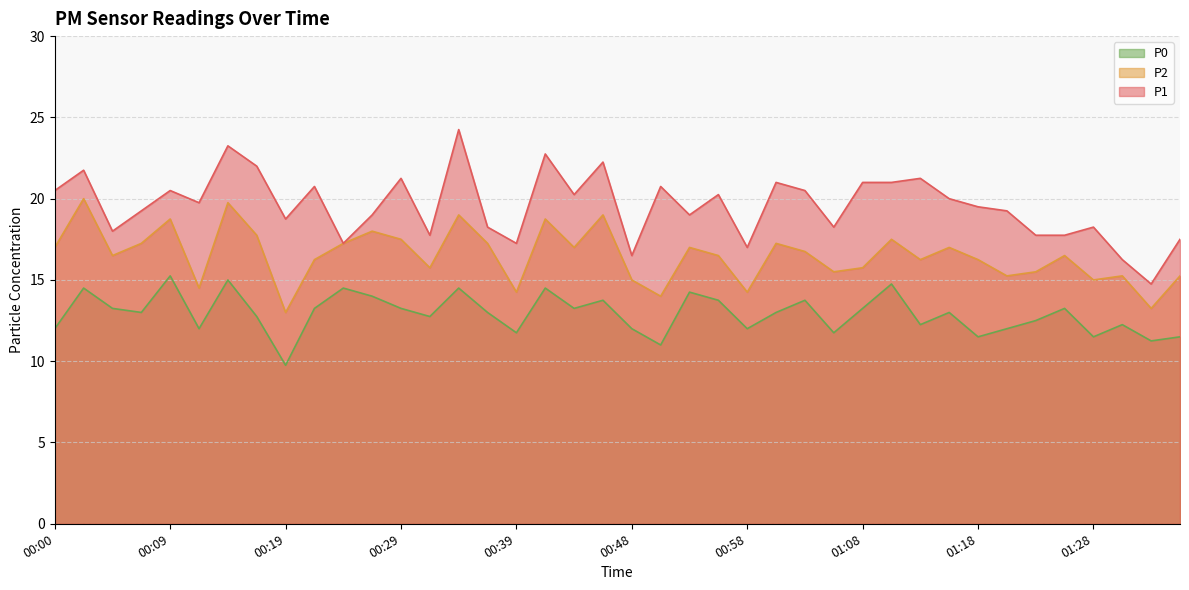

The P1 series shows 20.8 at 00:51. True or false?

True